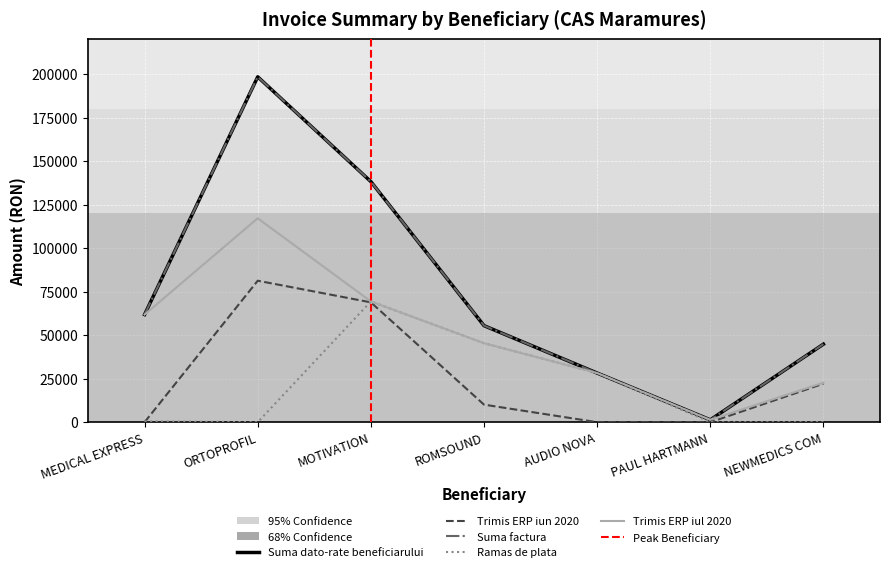

How many positive values does the Trimis ERP iun 2020 series have?

4